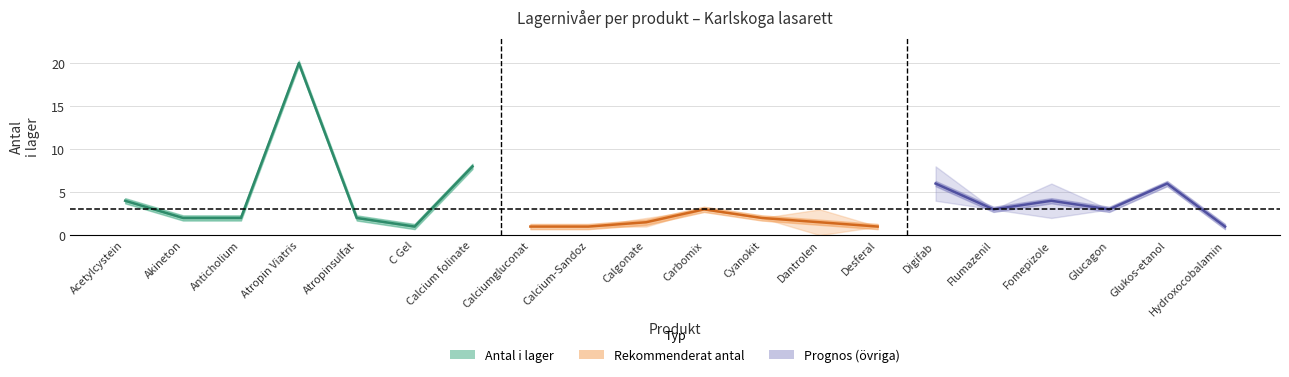

True or false: Rekommenderat antal has more than 0 points higher than both neighbors.

True